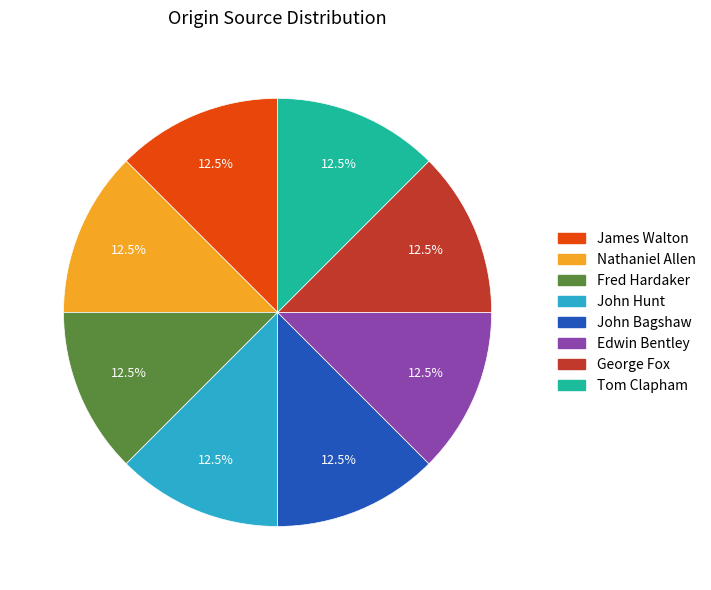

Approximately how many times larger is the value at James Walton compared to Fred Hardaker?

1.0